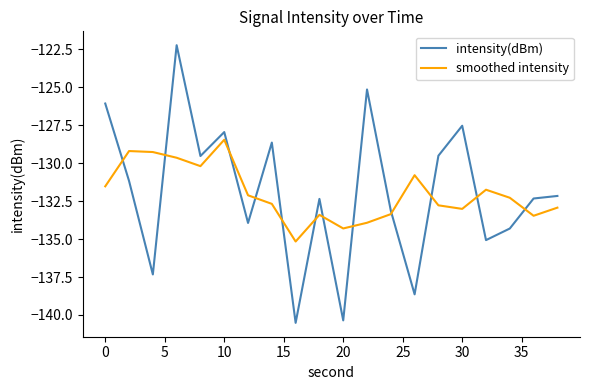

What is the maximum value for smoothed intensity?

-128.5